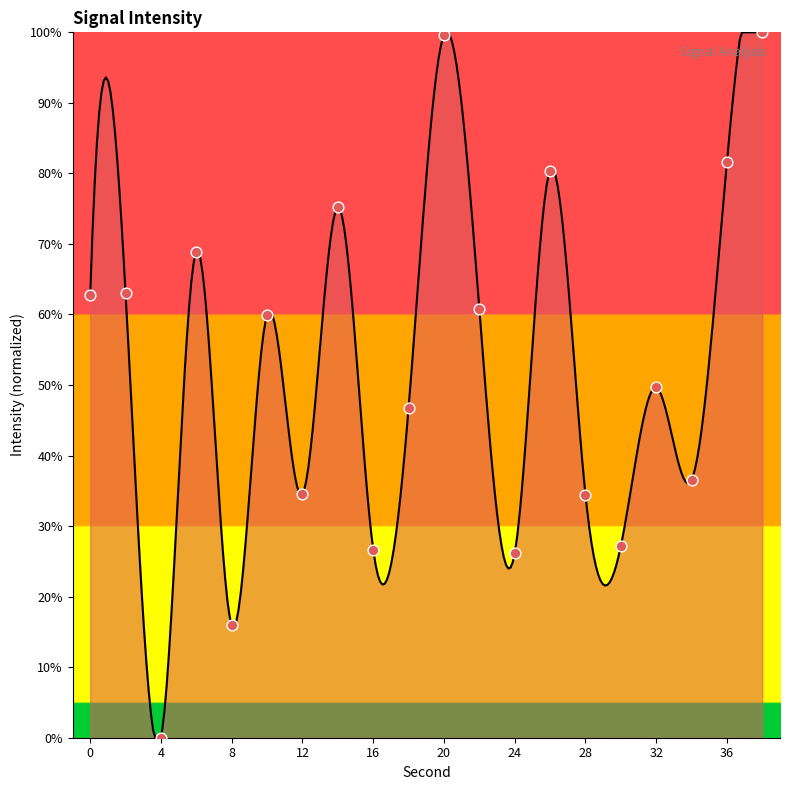

What is the change in value from 6 to 34?

-32.3